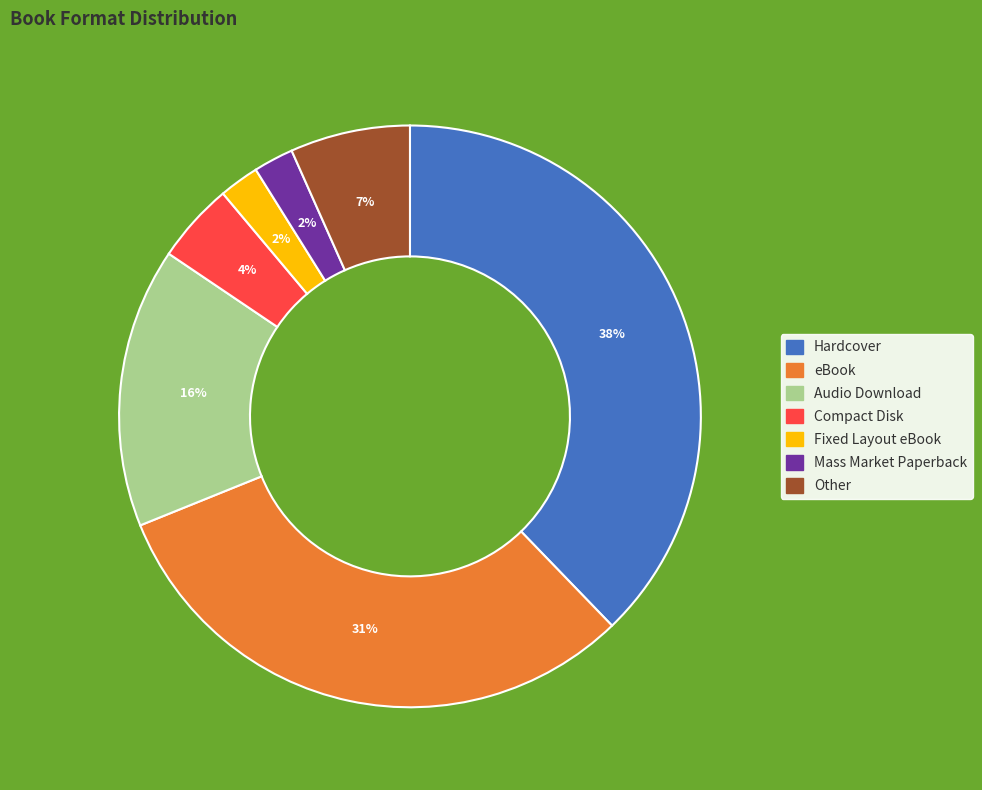

Which has a higher value, Other or Hardcover?

Hardcover